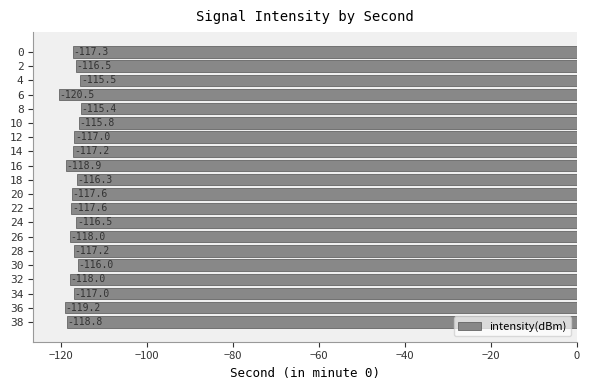

At which label is the value closest to -117?

34